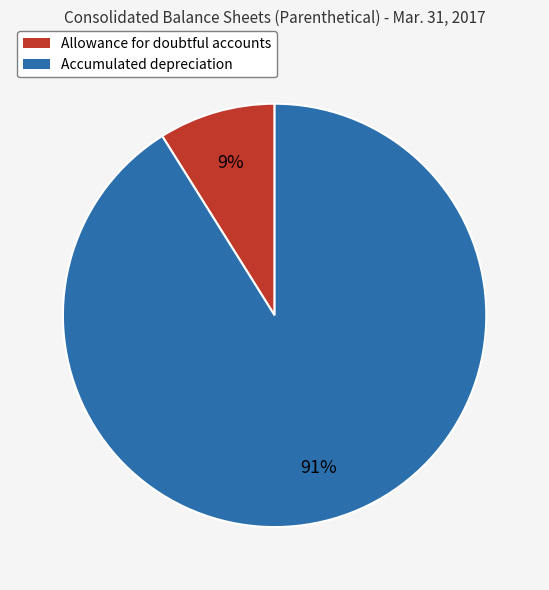

Does Allowance for doubtful accounts represent more than half of the total?

No